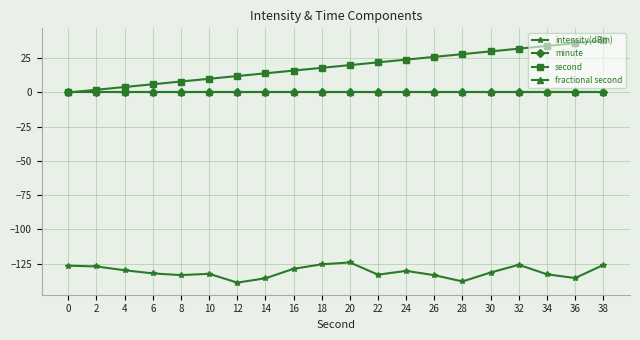

What is the difference between the highest and lowest values at 26?

159.4